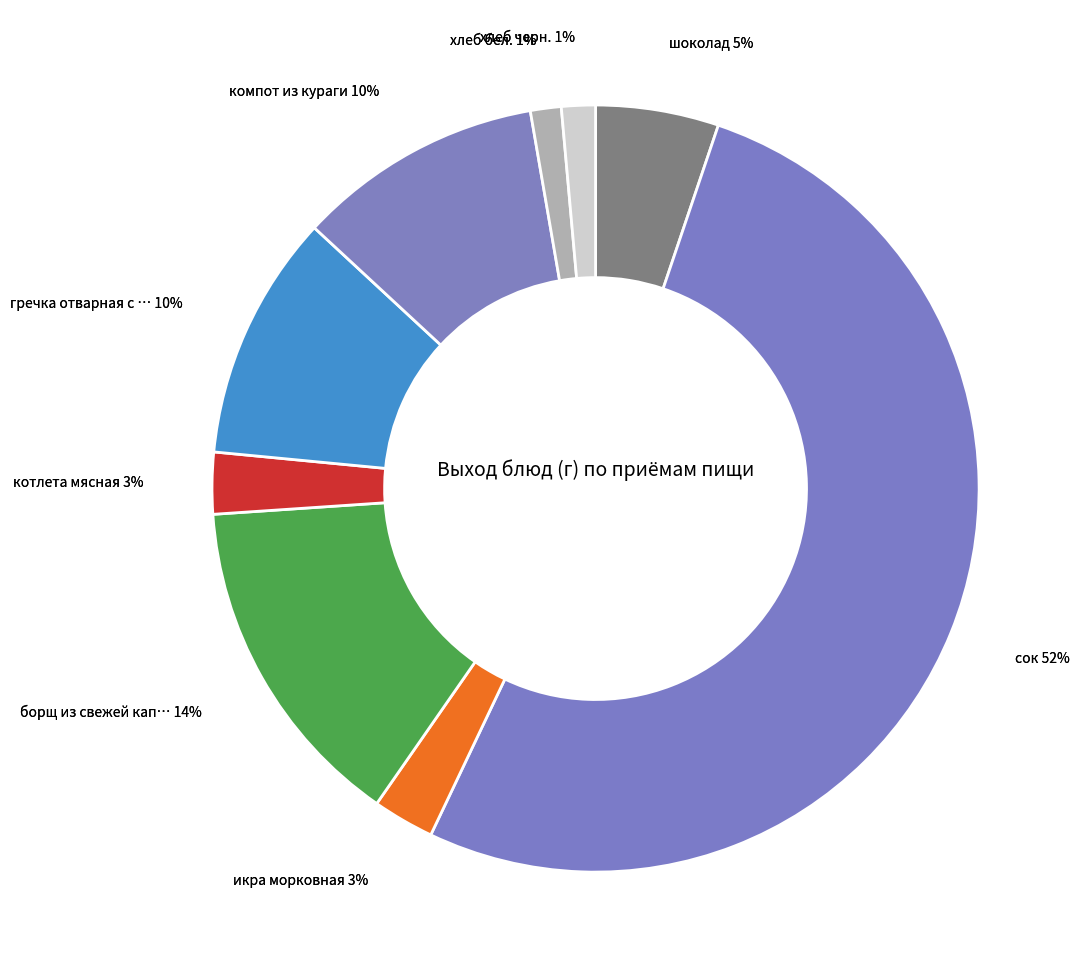

Combined, what portion of the pie is борщ из свежей капусты с картоф с мясом and сок?

66.1%